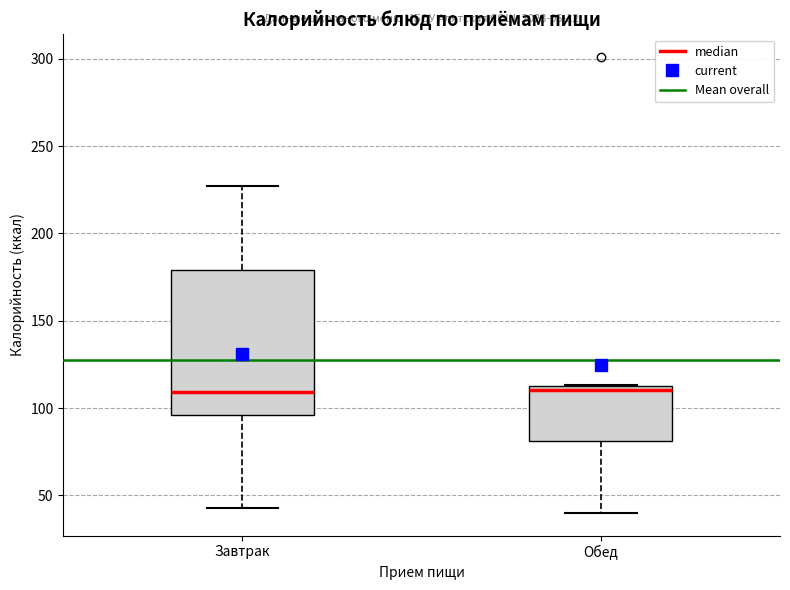

Reading left to right, transcribe this box plot: for each box, give where its median line is, the range the box spans, and where its two whiskers end, as read against the y-axis. The values are not printed on the chart, so give them approximately, as read against the axis.

Завтрак: median 110, box 95 to 180, whiskers 45 to 225
Обед: median 110, box 80 to 115, whiskers 40 to 115